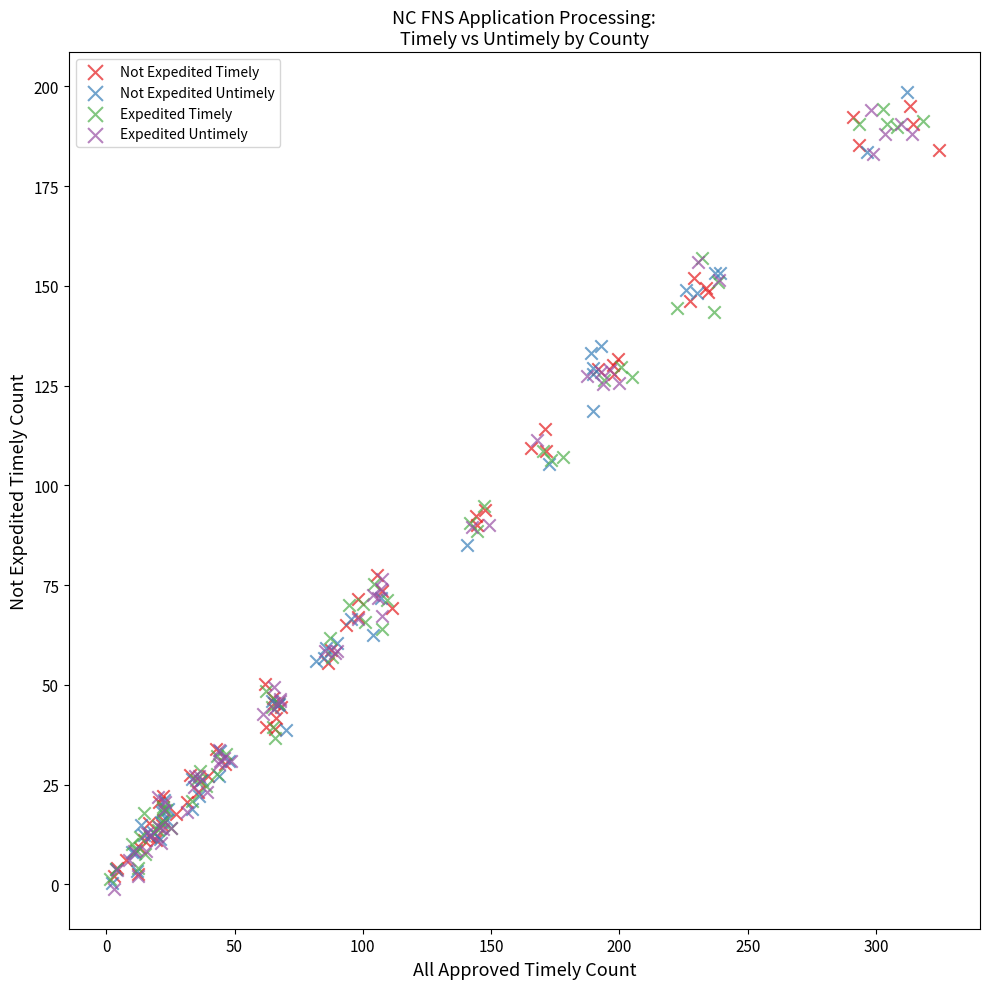

What are all the series names shown in the legend?

Not Expedited Timely, Not Expedited Untimely, Expedited Timely, Expedited Untimely